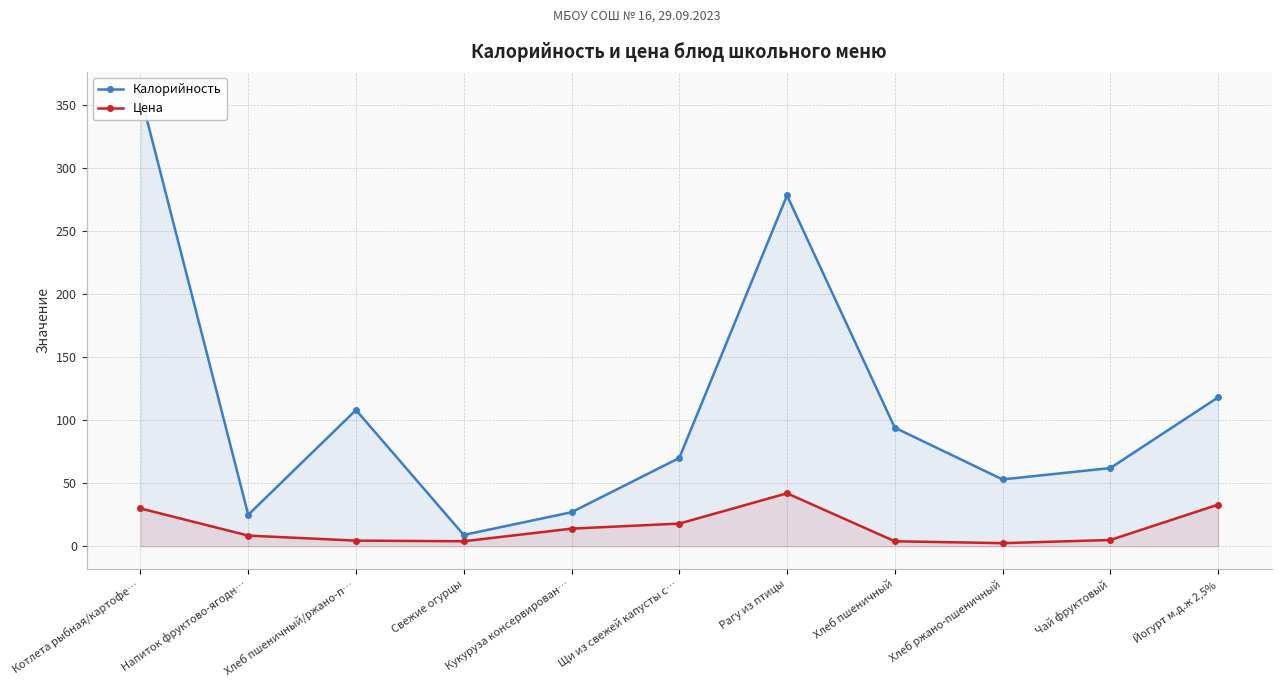

At which category is the sum across all series the highest?

Котлета рыбная/картофе…